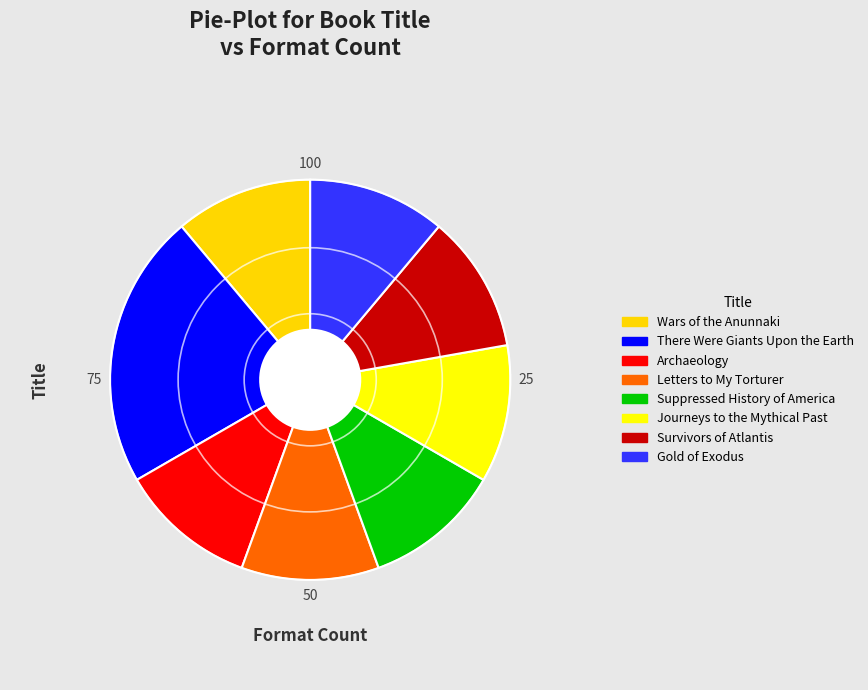

Between Letters to My Torturer and There Were Giants Upon the Earth, which is larger?

There Were Giants Upon the Earth